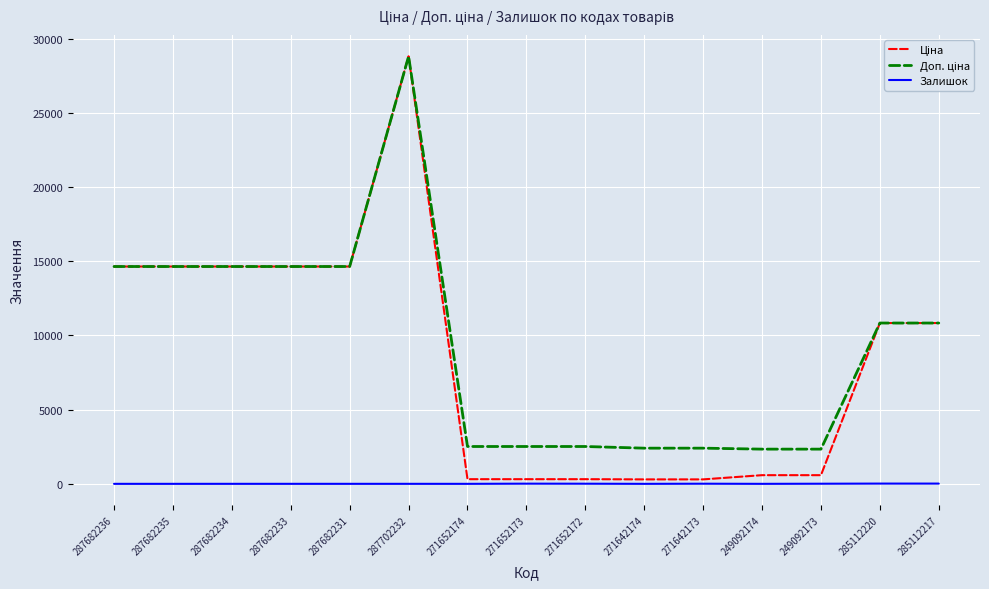

Which category has the highest value across all series?

287702232